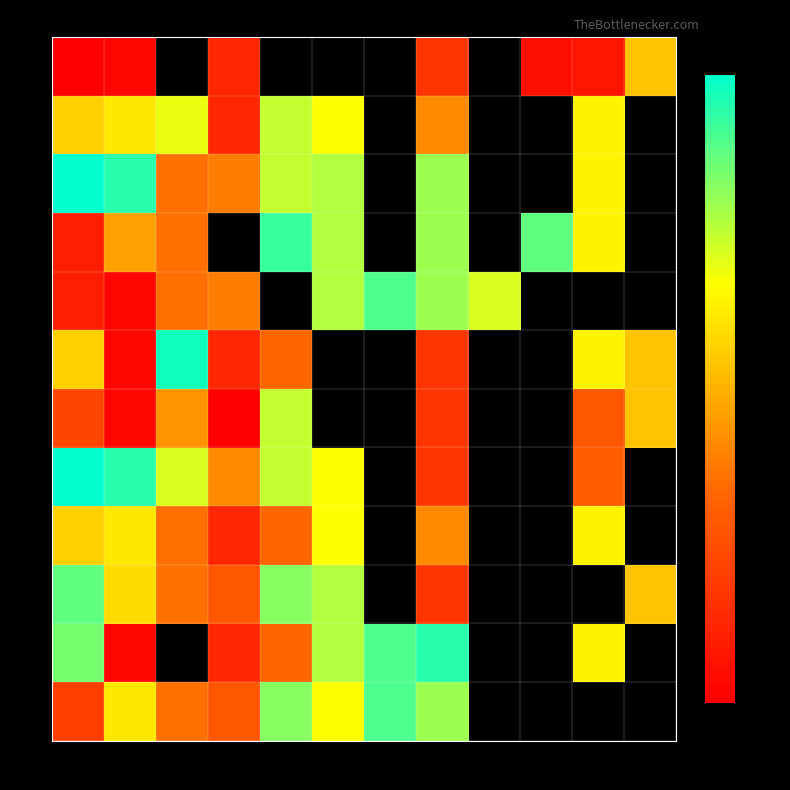

What is the highest value of the 1 series?

22.0